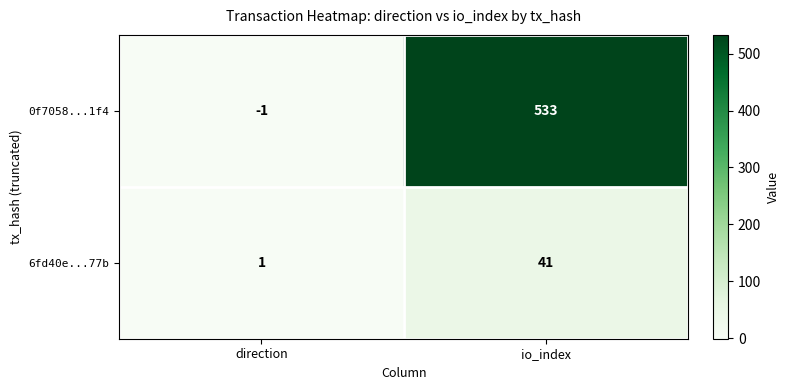

What is the total value across all series at io_index?

574